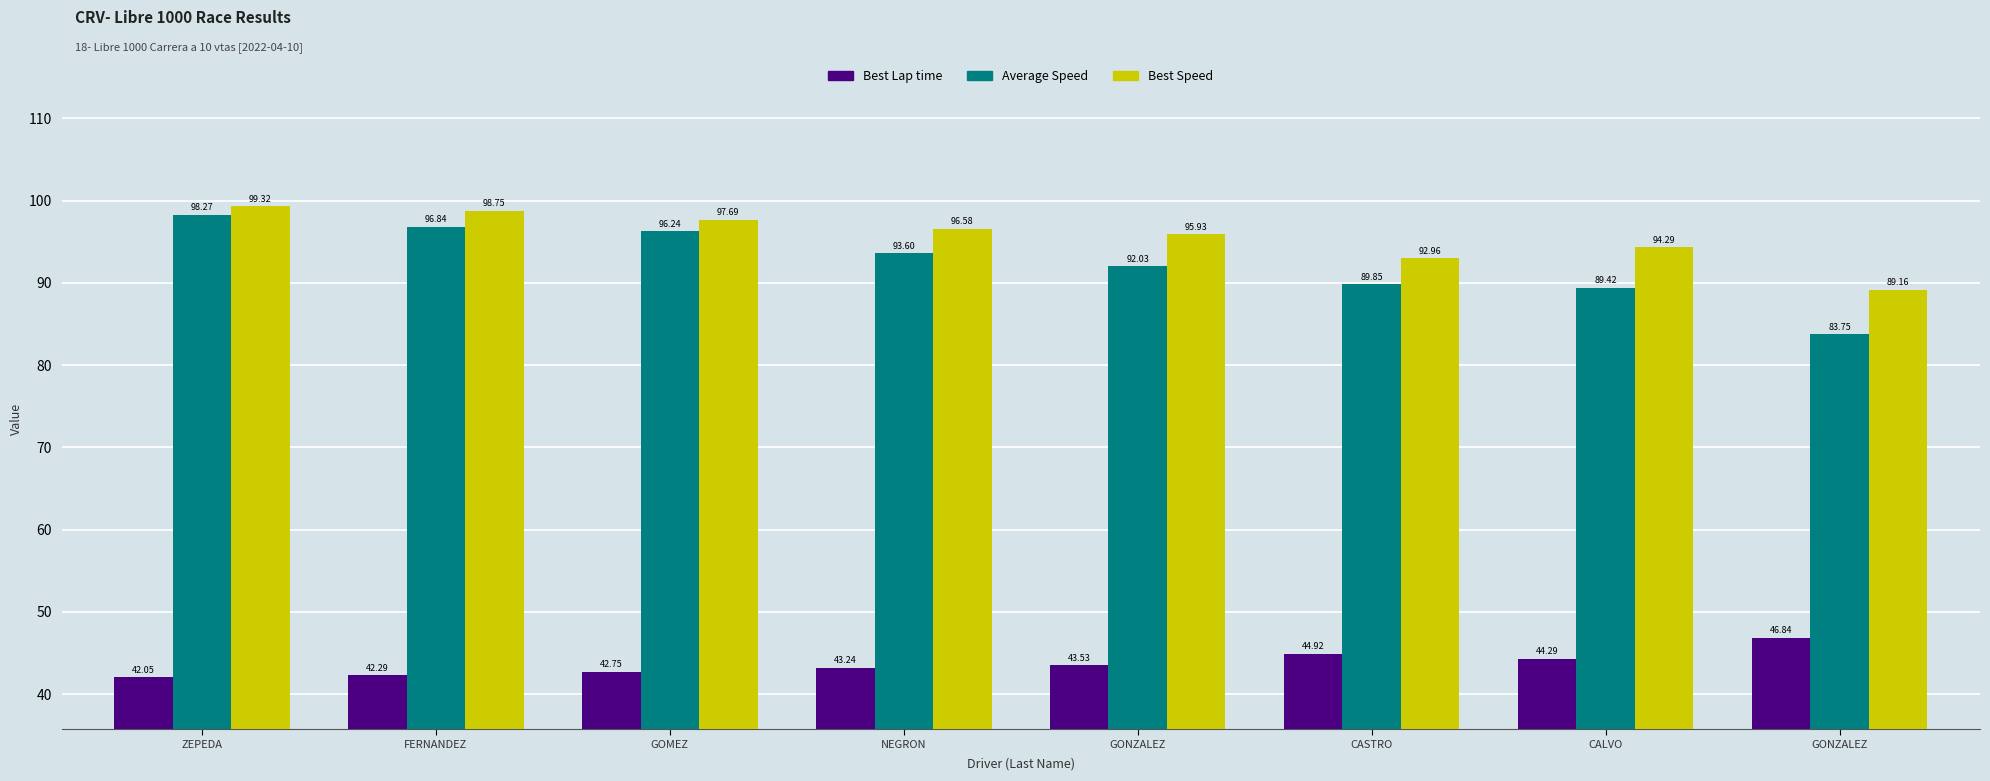

At which label does Best Lap time reach its minimum?

ZEPEDA